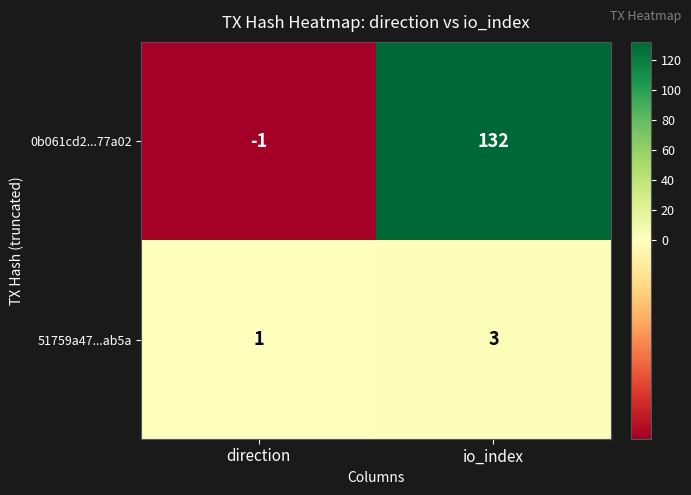

List the series in order of their peak value, lowest first.

51759a47...ab5a, 0b061cd2...77a02